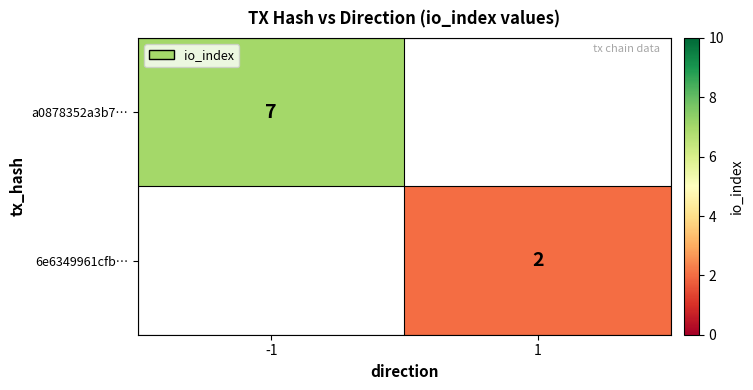

The 6e6349961cfb… series shows 3.5 at 1. True or false?

False